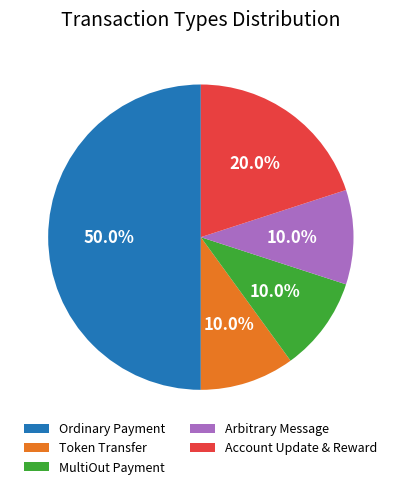

Between MultiOut Payment and Account Update & Reward, which is larger?

Account Update & Reward